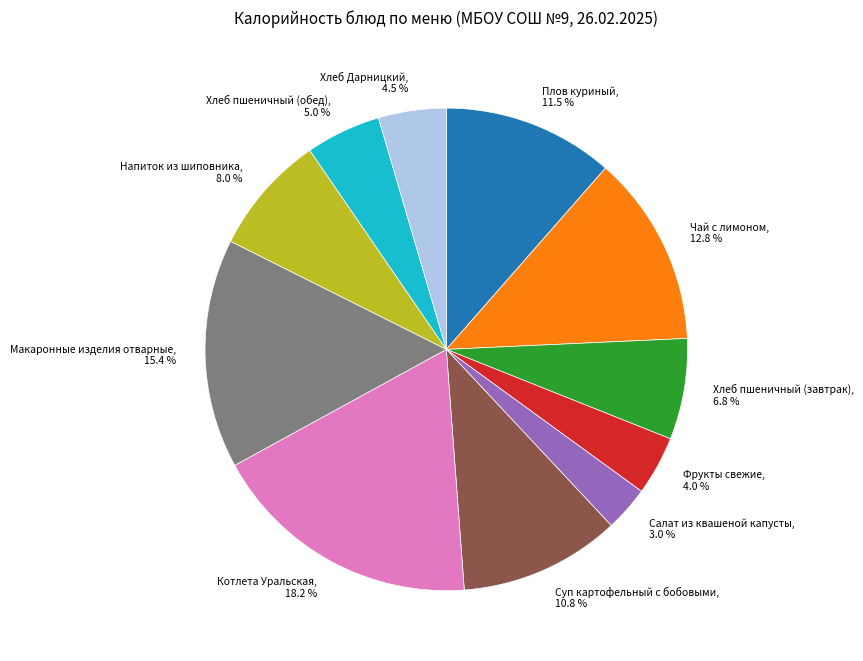

Is it true that Чай с лимоном is 13% of the pie?

True